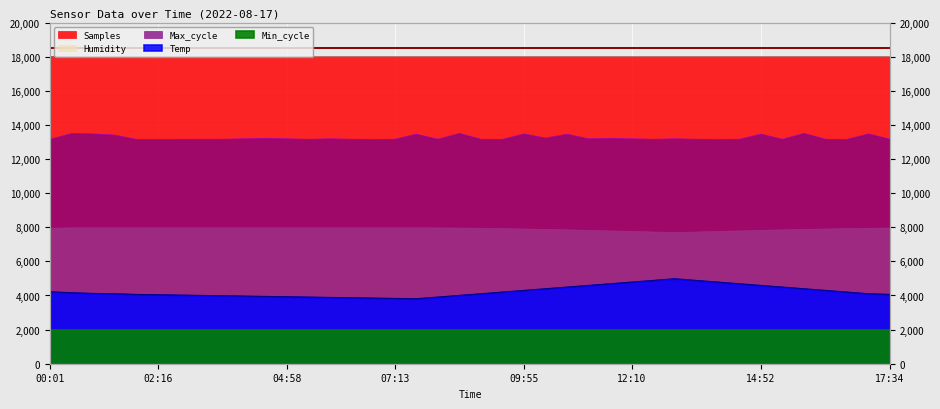

Which category has the highest value in the Max_cycle series?

08:34